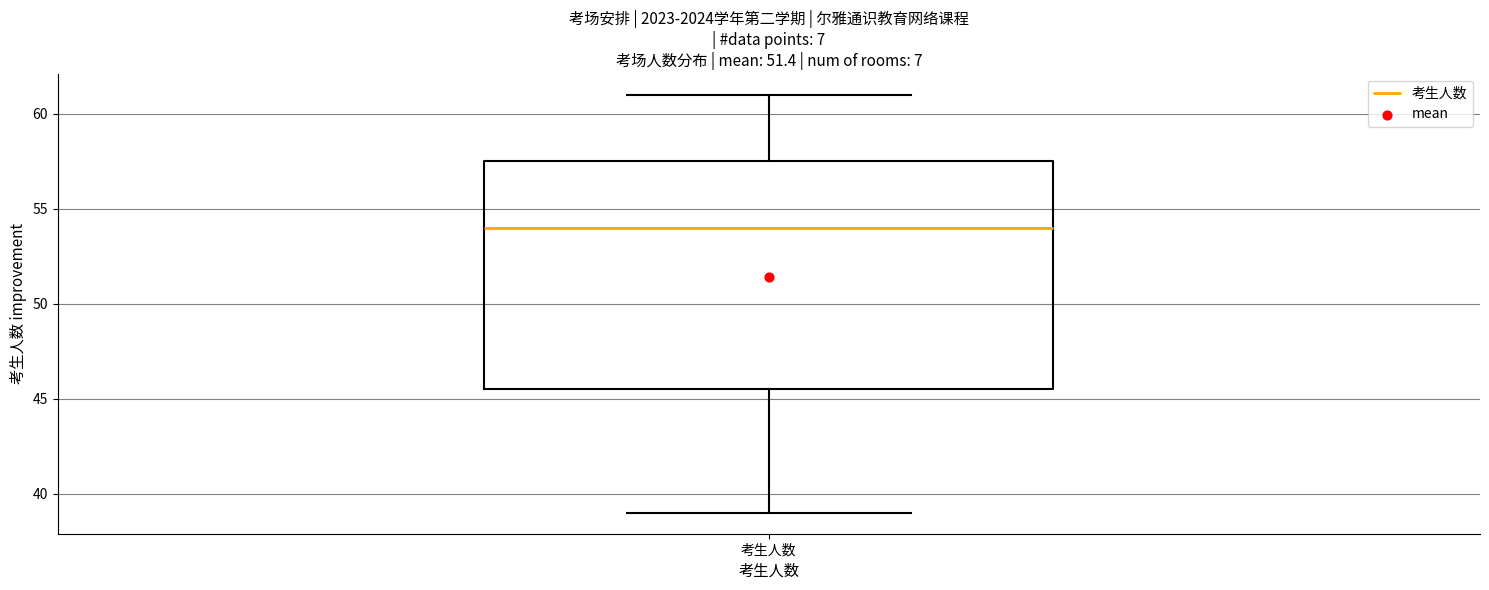

Read this box plot against the y-axis: the position of the median line, the range covered by the box, and the ends of both whiskers. The values are not printed on the chart, so give them approximately, as read against the axis.

median 54.0, box 45.5 to 57.5, whiskers 39.0 to 61.0